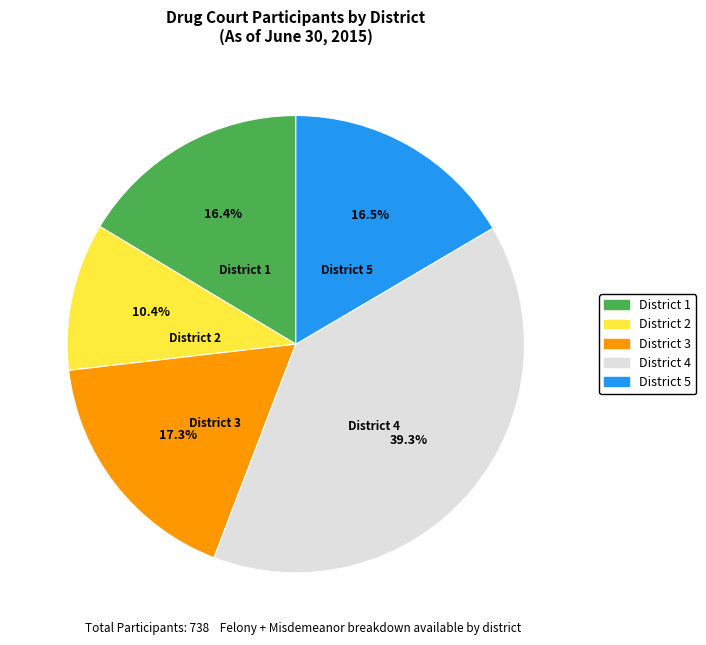

Is the sum of District 1 and District 2 greater than half?

No